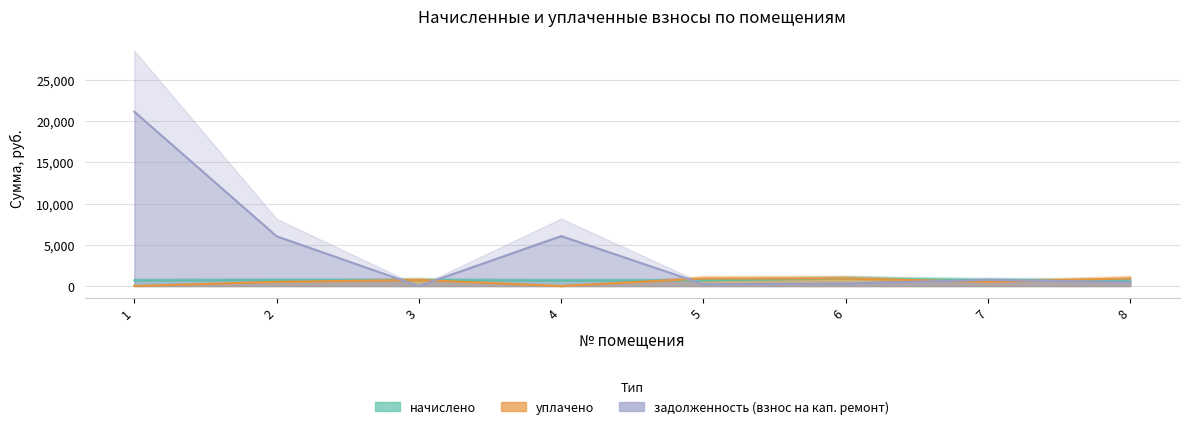

Which series has the largest range (max minus min)?

задолженность (взнос на кап. ремонт)